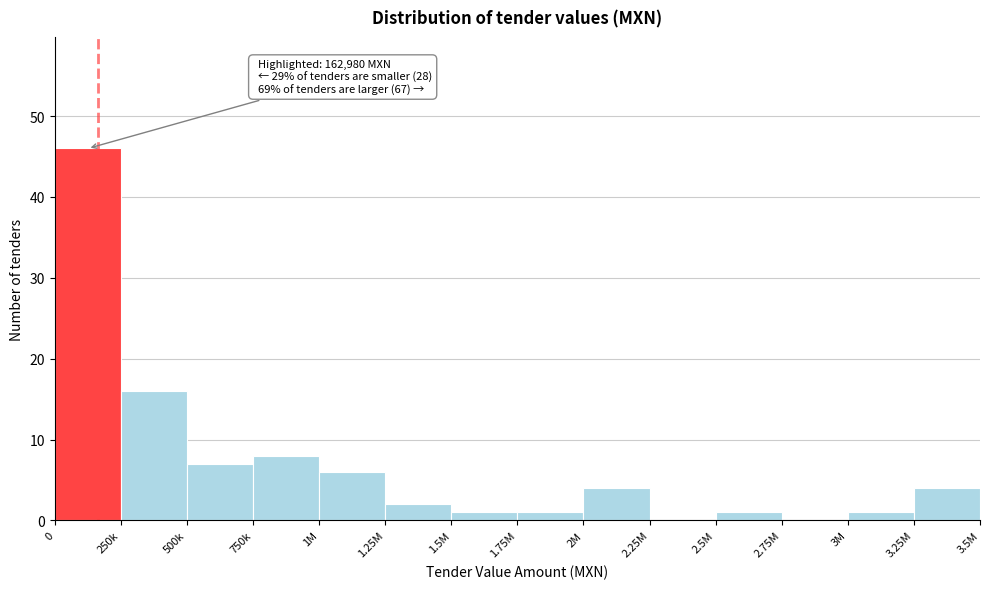

Reading left to right, list all the values displayed in this chart.

0=46	250k=16	500k=7	750k=8	1M=6	1.25M=2	1.5M=1	1.75M=1	2M=4	2.25M=0	2.5M=1	2.75M=0	3M=1	3.25M=4